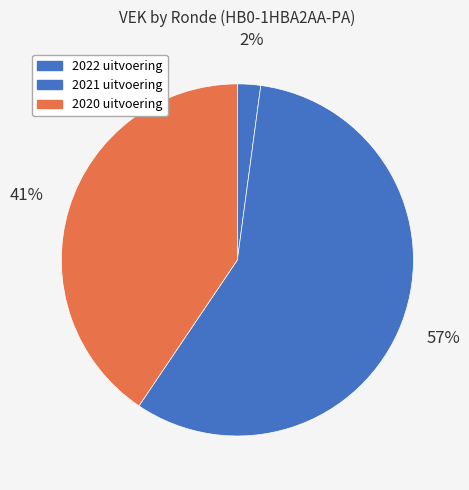

Is there any slice that represents more than half of the pie?

Yes